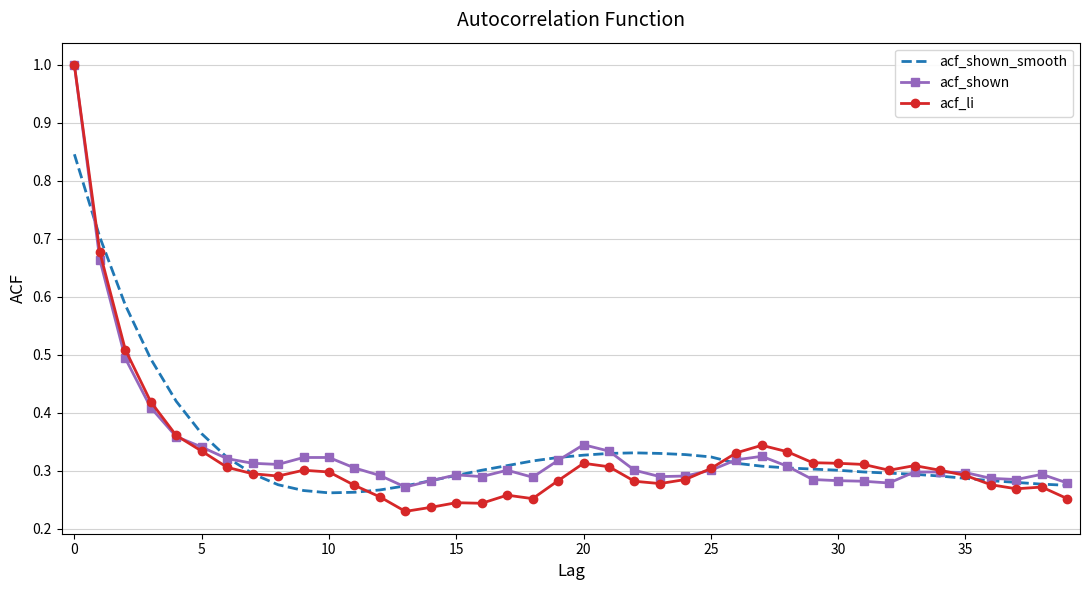

What is the maximum value shown in the chart?

1.0